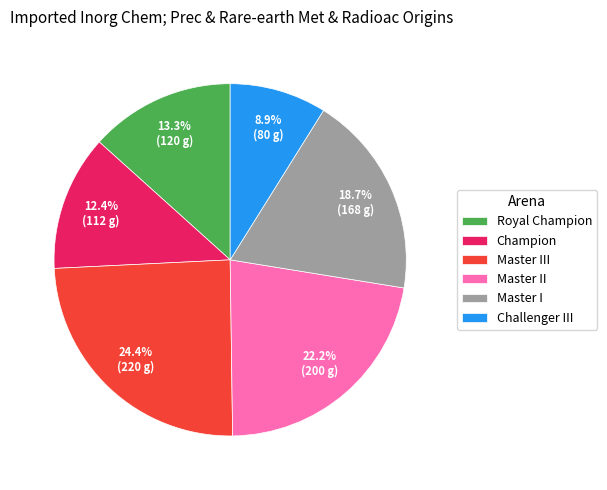

Rank the categories by value from highest to lowest.

Master III, Master II, Master I, Royal Champion, Champion, Challenger III